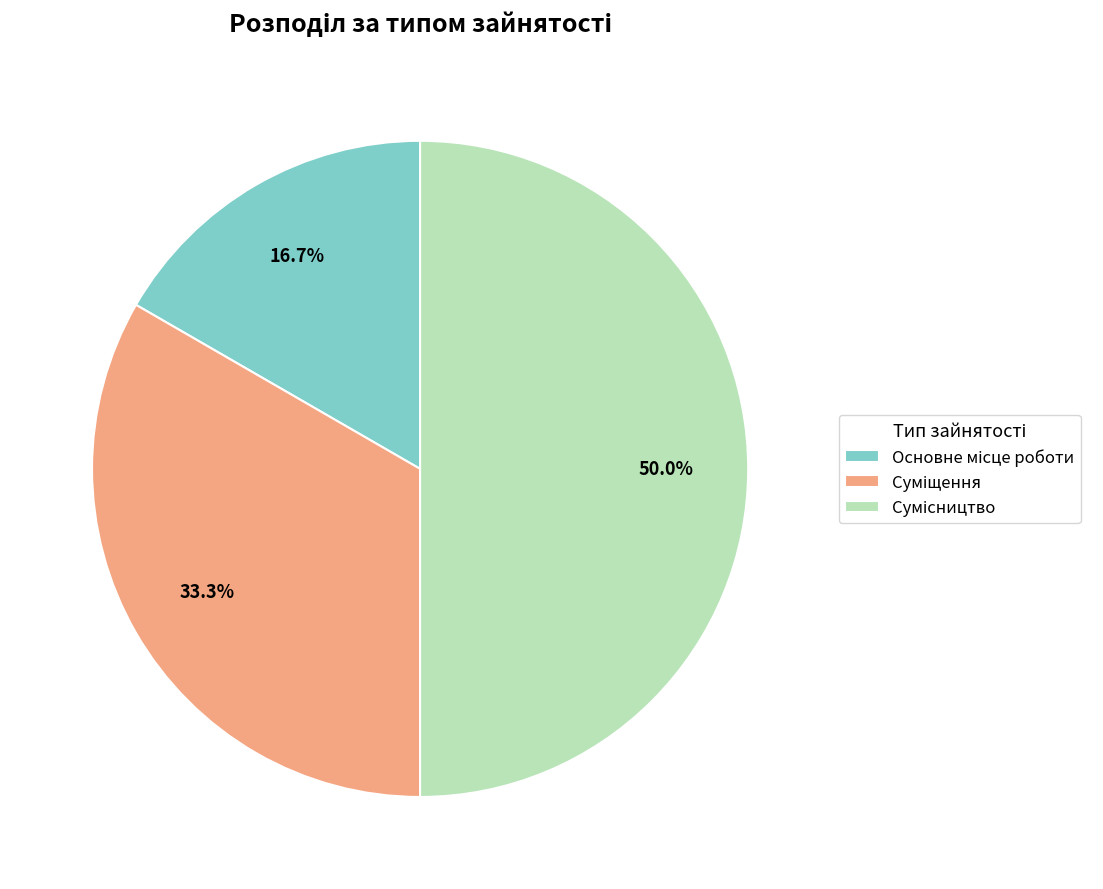

What percentage is the Сумісництво slice, to the nearest percent?

50%